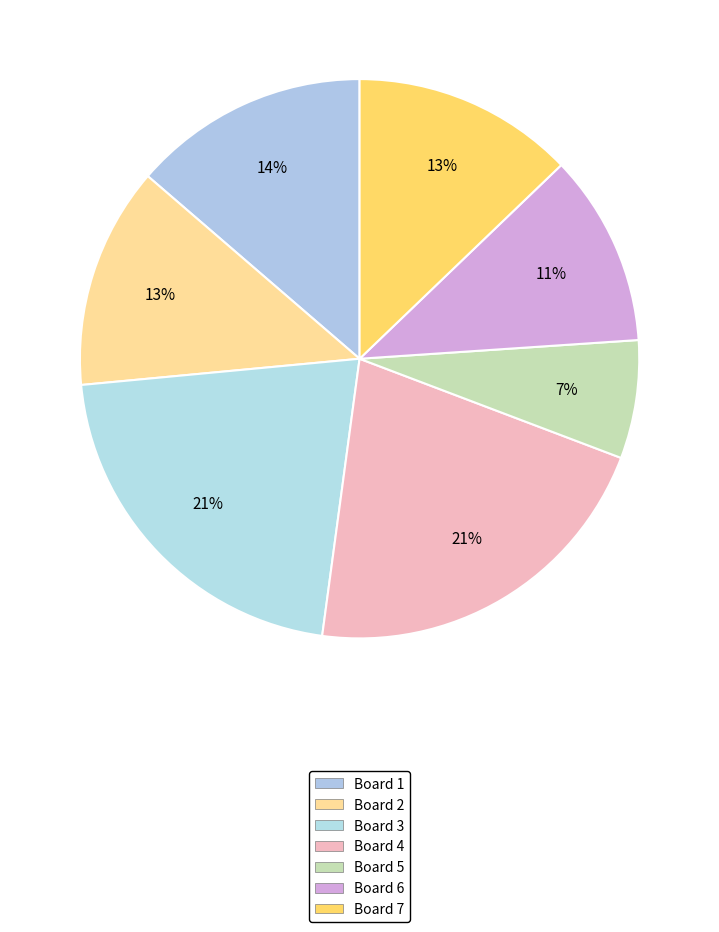

How many slices are in this pie chart?

7